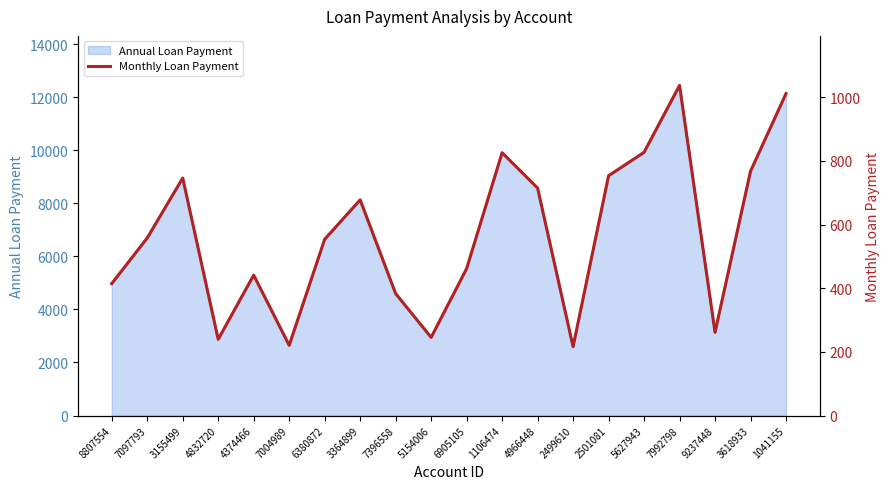

List the labels in order of value, smallest first.

2499610, 7004989, 4832720, 5154006, 9237448, 7396558, 8807554, 4374466, 6905105, 6380872, 7097793, 3364899, 4966448, 3155499, 2501081, 3618933, 1106474, 5627943, 1041155, 7992798